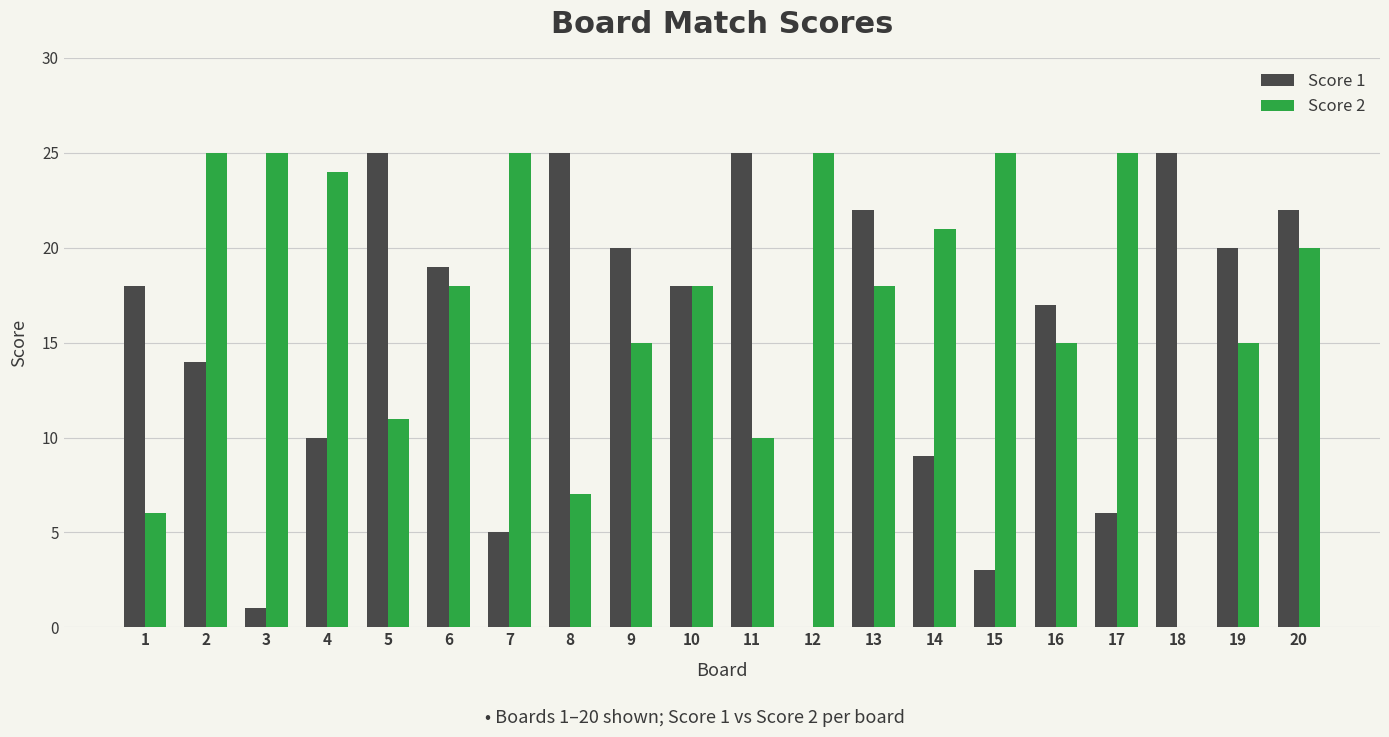

Count the number of categories in the chart.

20